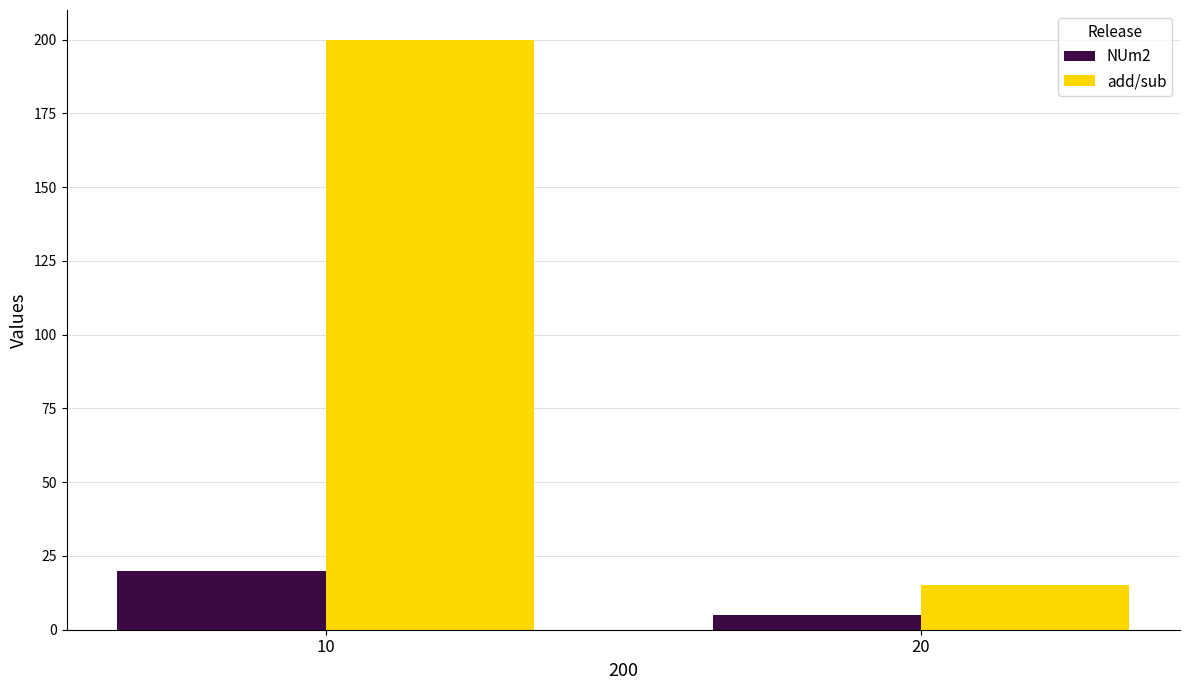

How many bars are there in total?

4